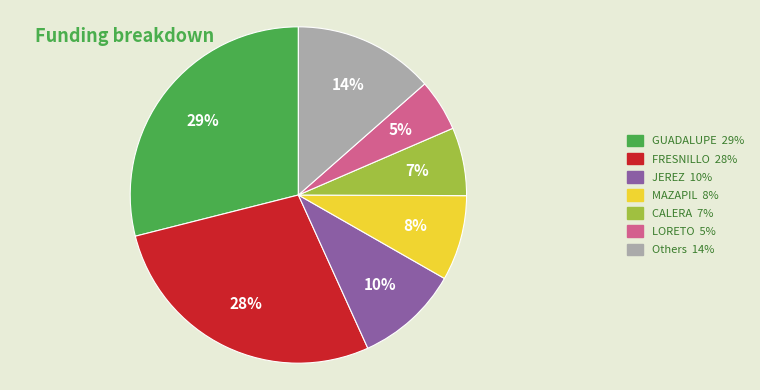

To the nearest percent, what is the difference between the largest and smallest slice percentages?

24%